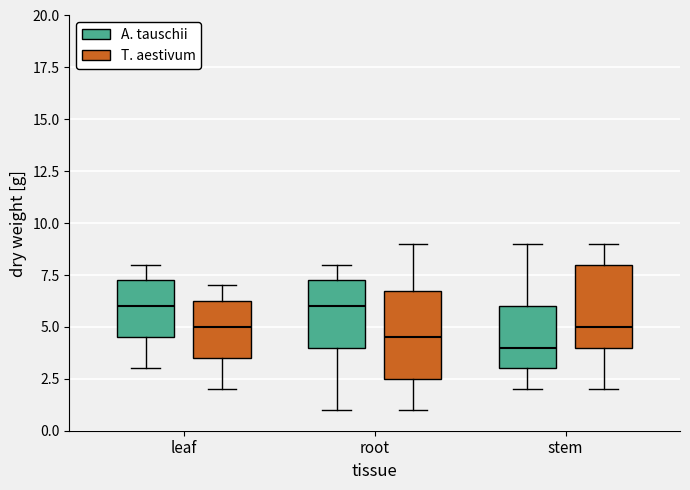

Where is the lower edge of the box for stem (T. aestivum) on the y-axis? The values are not printed on the chart, so give them approximately, as read against the axis.

4.0